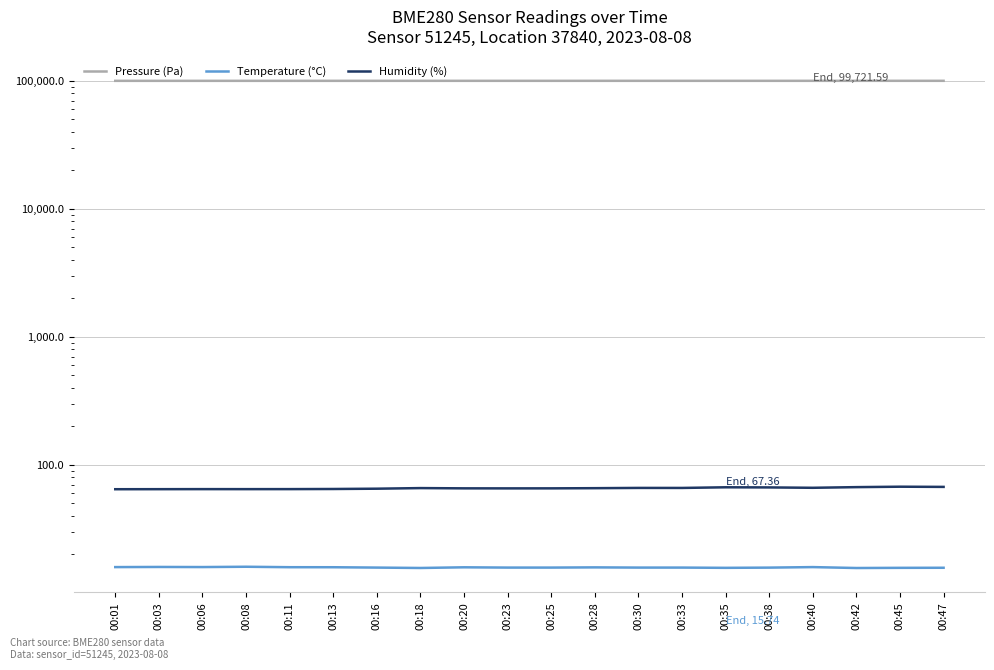

Which series has the widest spread of values?

Pressure (Pa)